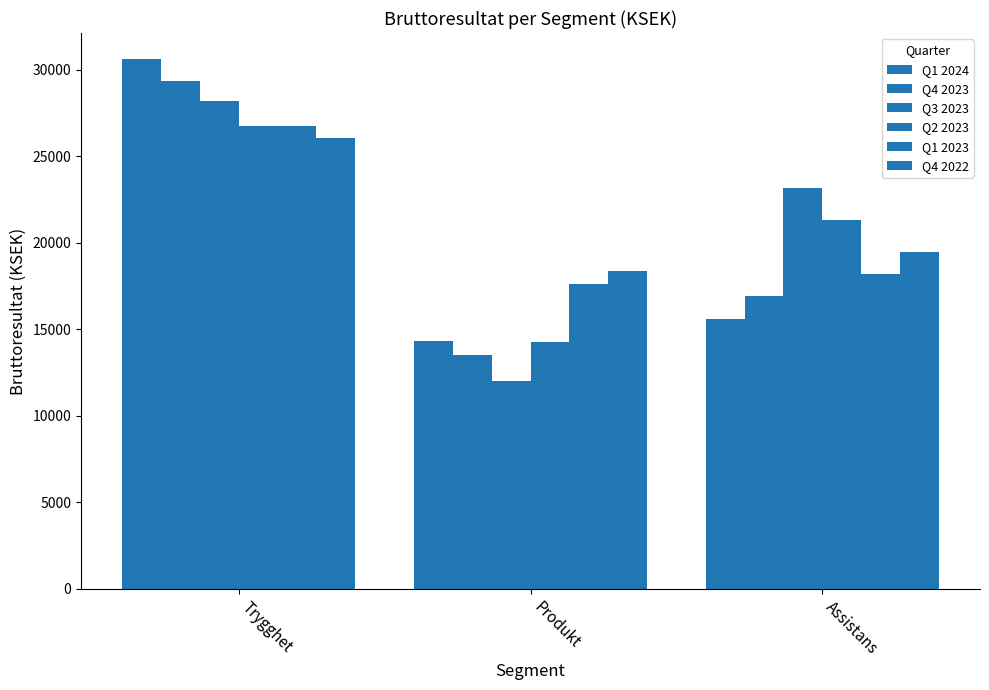

What value does the Q1 2023 series have at Assistans?

18197